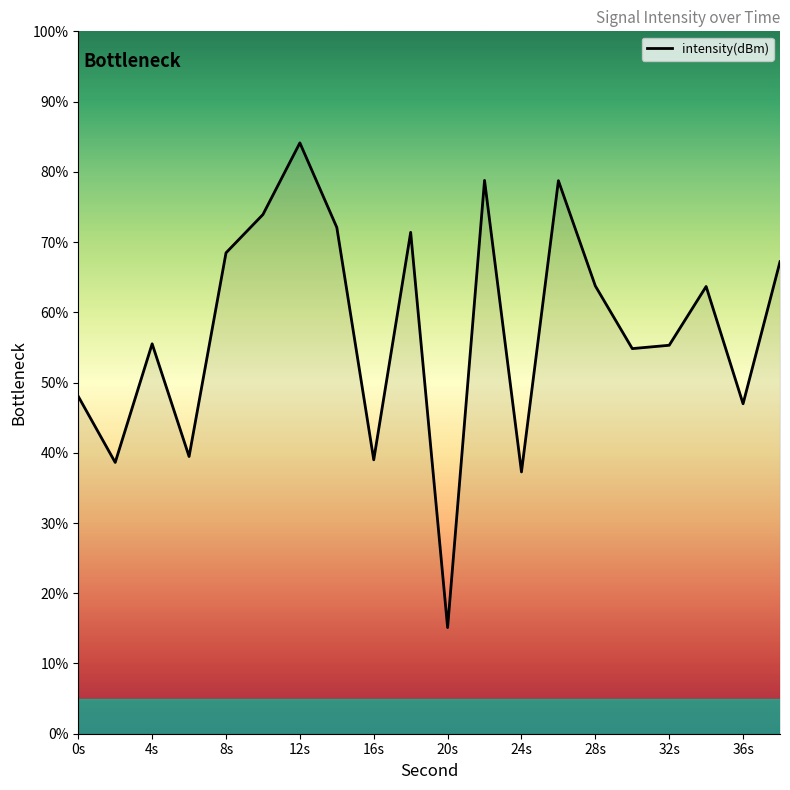

What is the greatest value displayed?

84.1